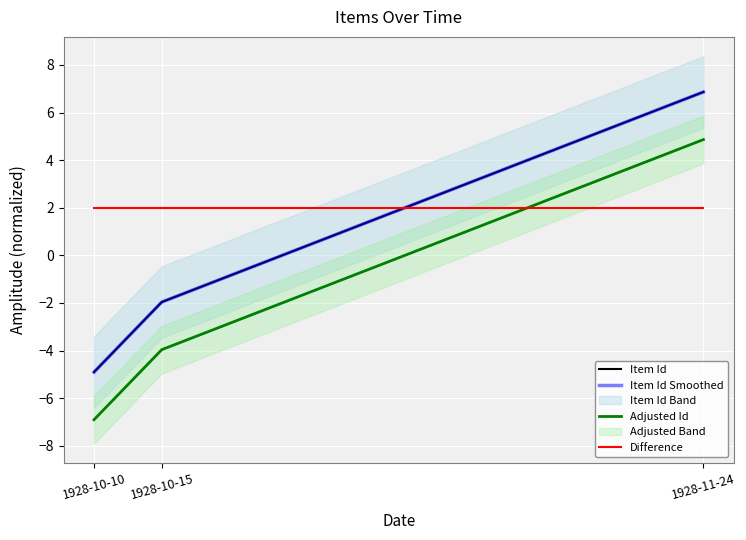

Between 1928-11-24 and 1928-10-10, which is larger?

1928-11-24